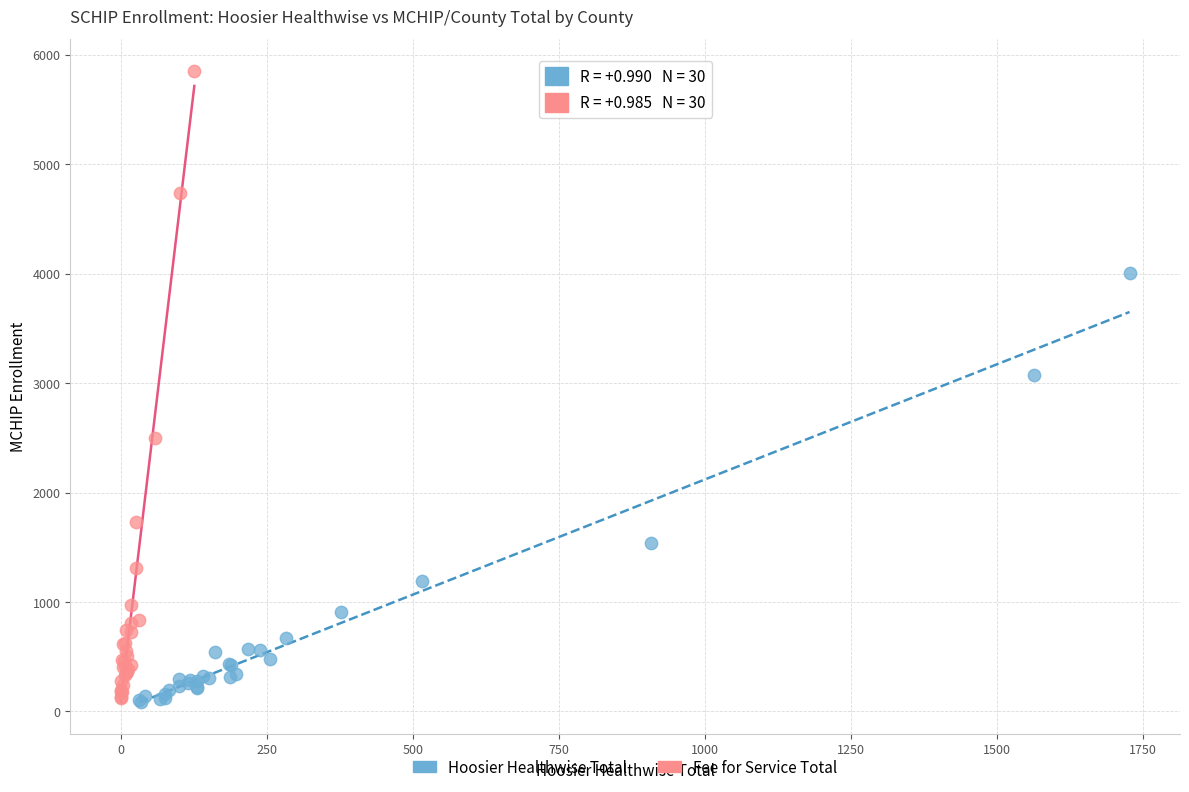

Which series has the widest spread of Y values?

Fee for Service Total